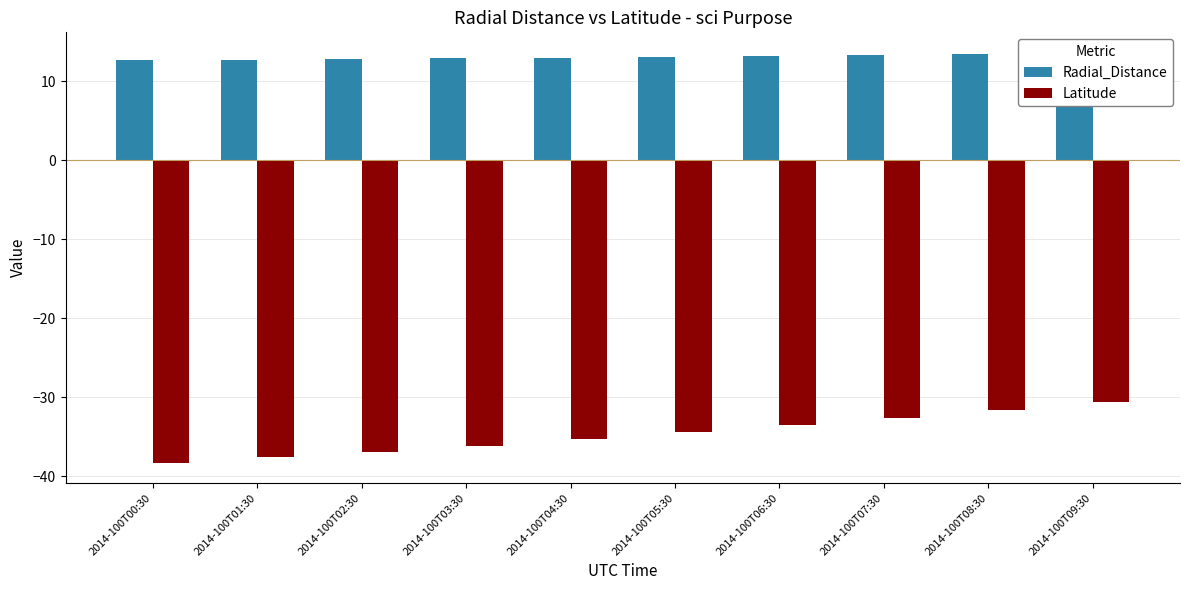

Is it true that Latitude equals -33.5 at 2014-100T06:30?

True